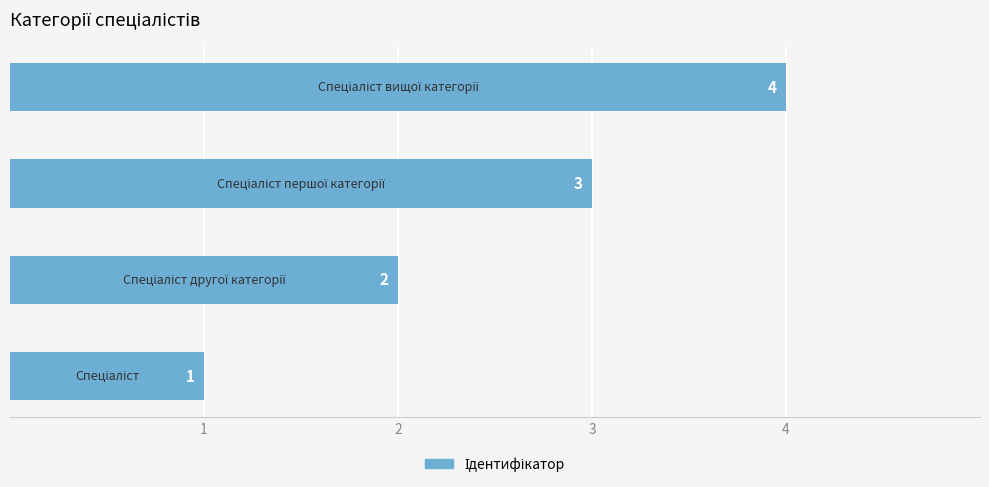

How many bars are there in total?

4